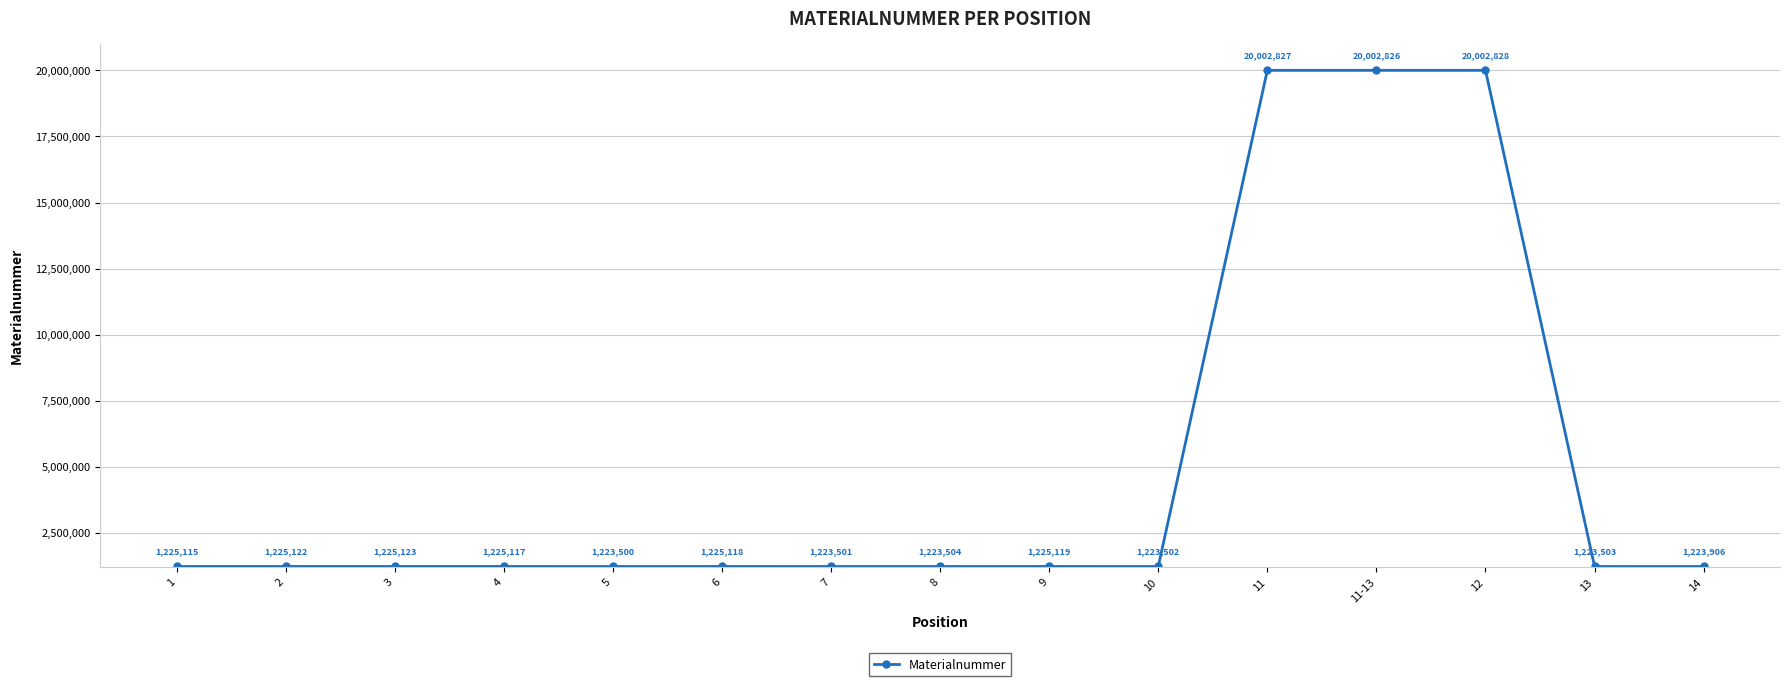

How many categories are shown in the chart?

15